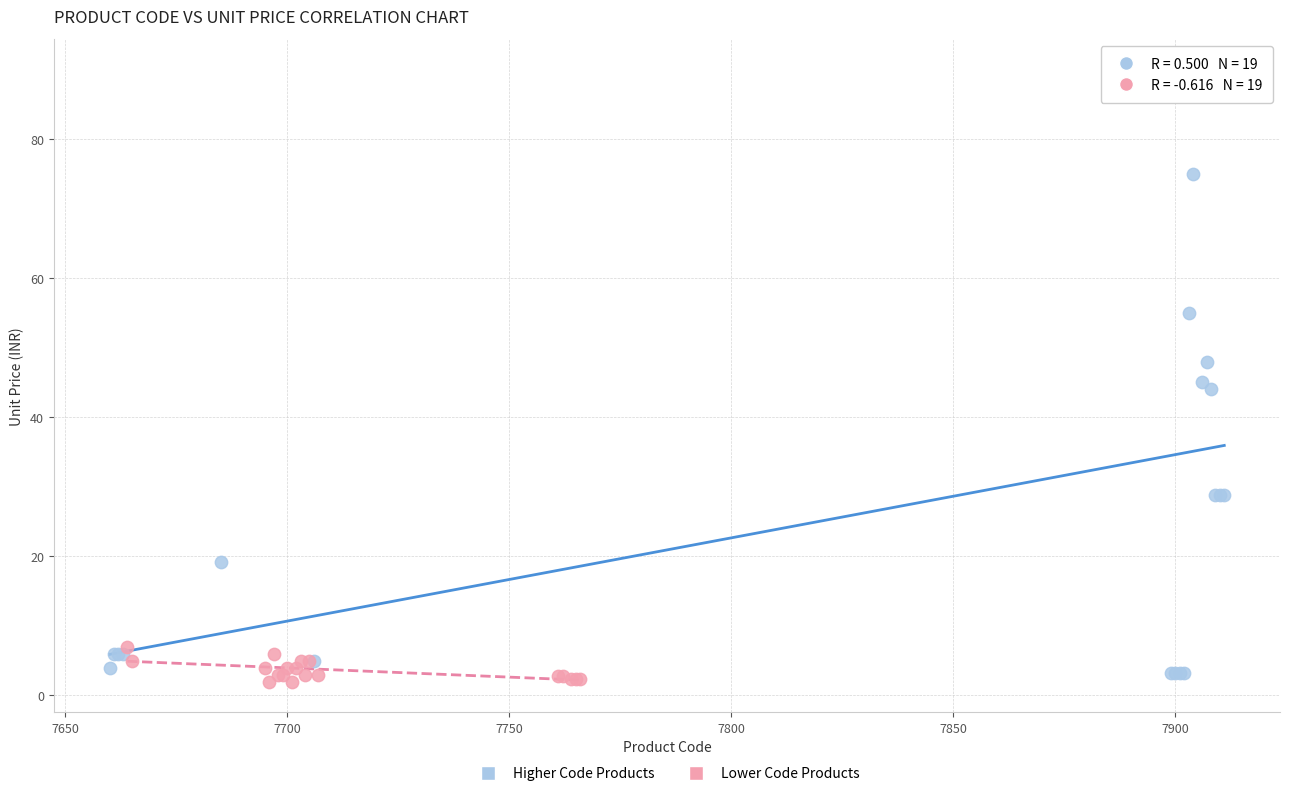

Which series contains the highest Y value?

Higher Code Products